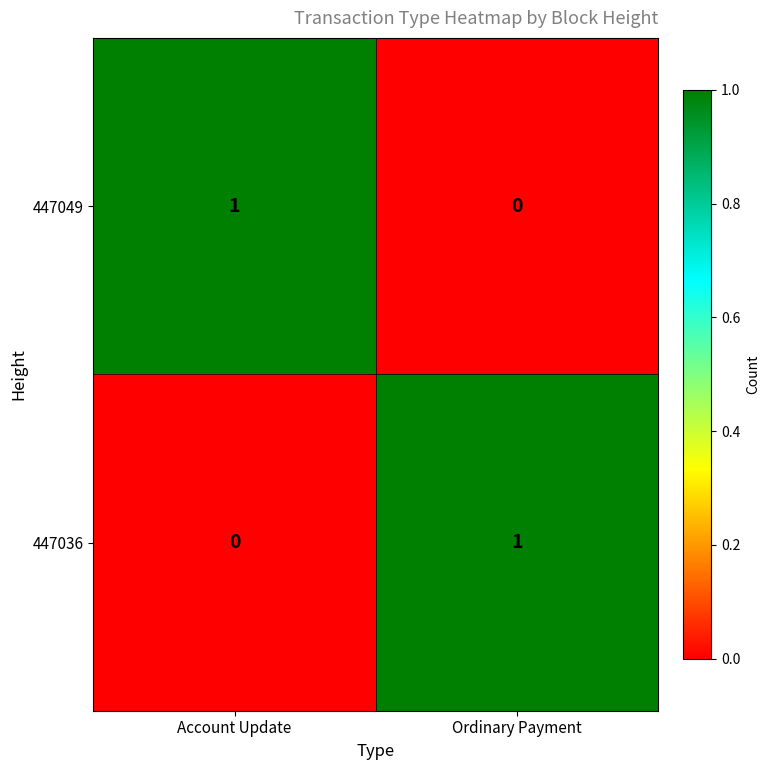

At which label is 447036 closest to 0?

Account Update